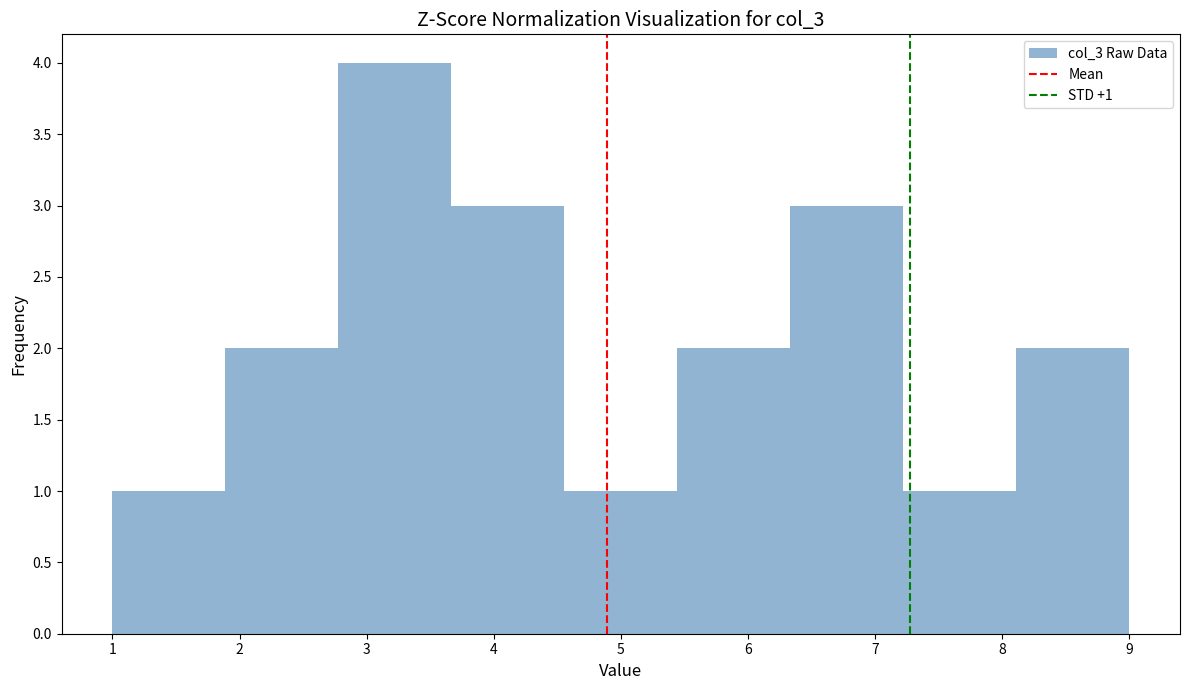

Over which range of the x-axis is the bar tallest?

2.8 to 3.7